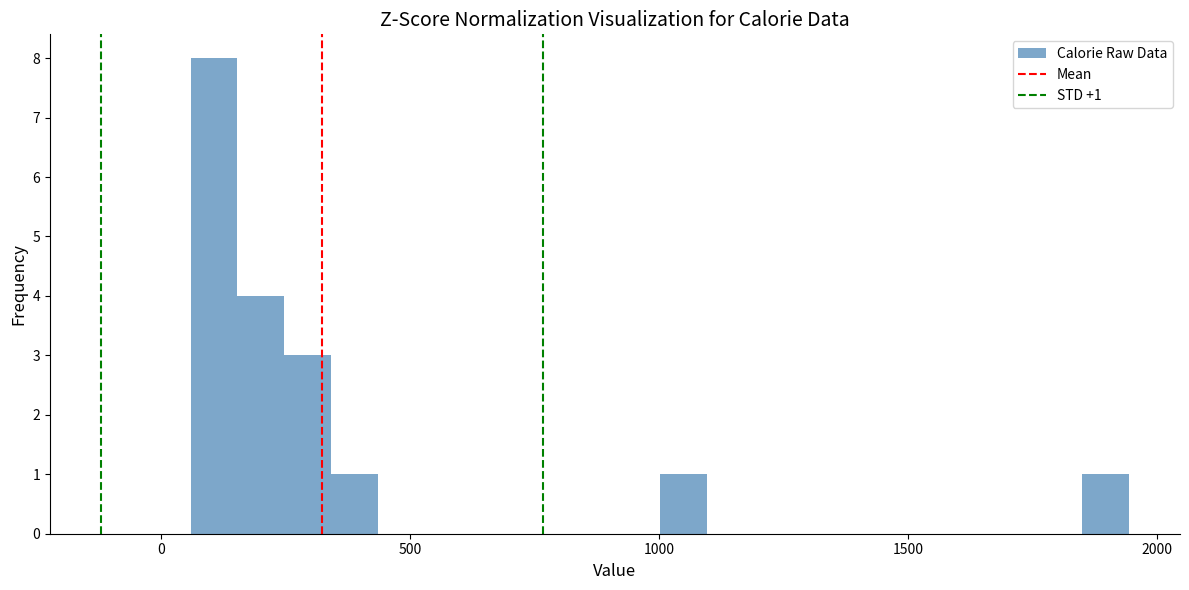

Around what value on the x-axis is the tallest bar? Give the approximate position of its centre, as read against the axis.

100